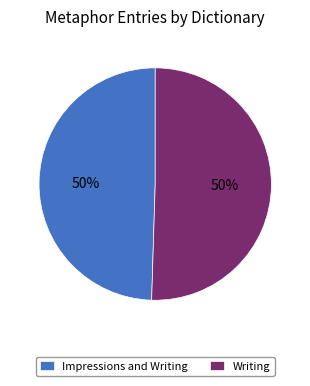

Is the sum of Impressions and Writing and Writing greater than half?

Yes